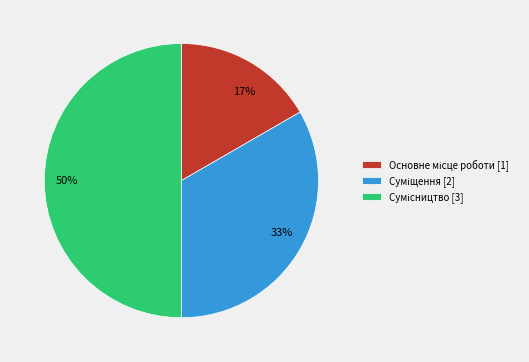

To the nearest percent, what is the average slice percentage?

33%